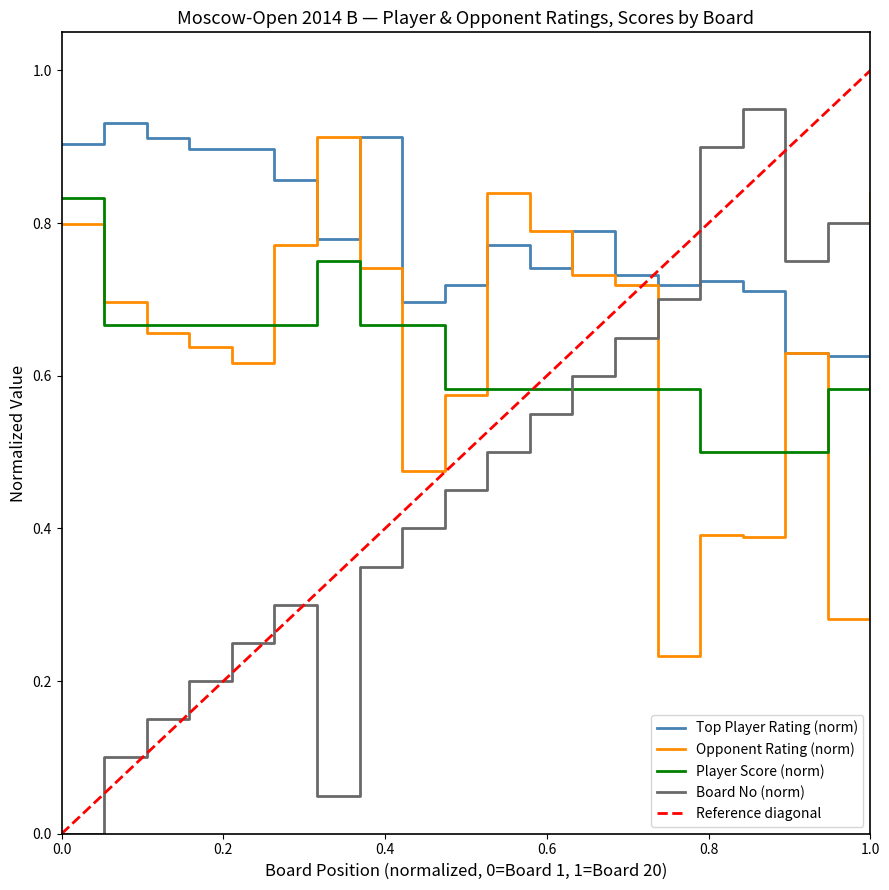

Does the chart have visible grid lines?

No